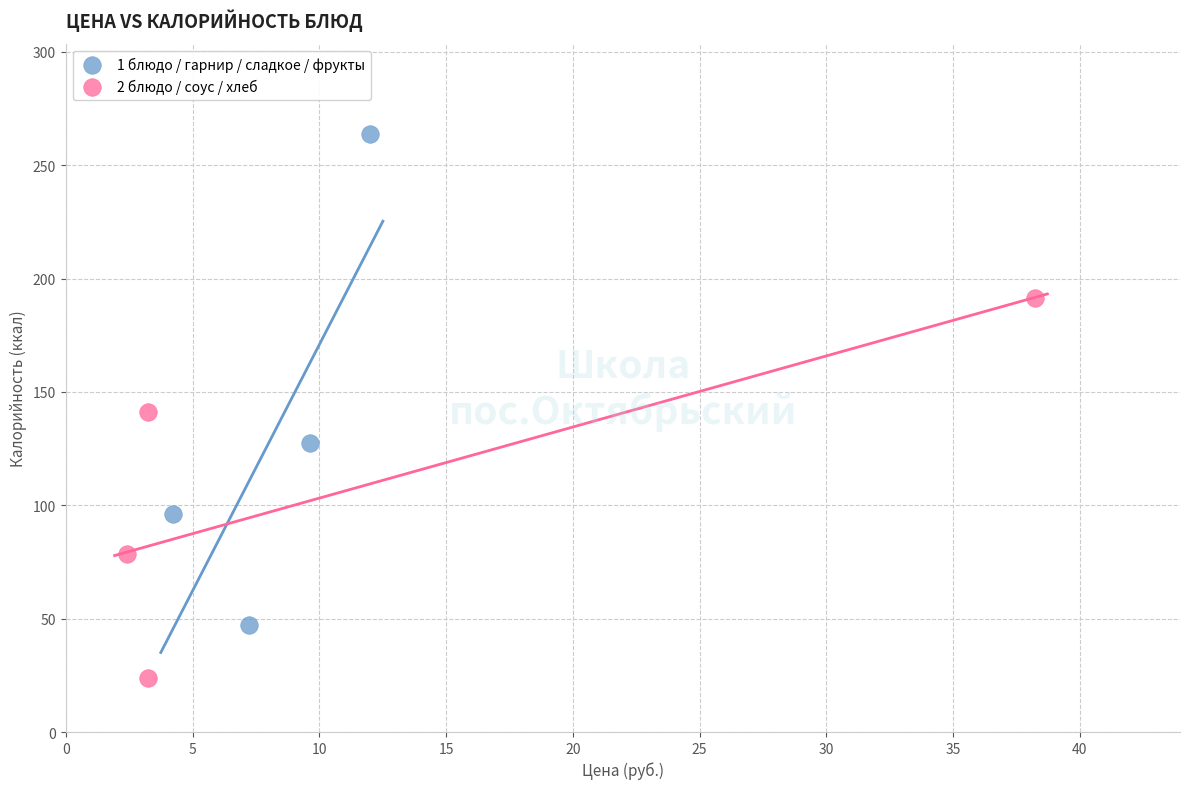

Which series reaches the minimum Y coordinate?

2 блюдо / соус / хлеб